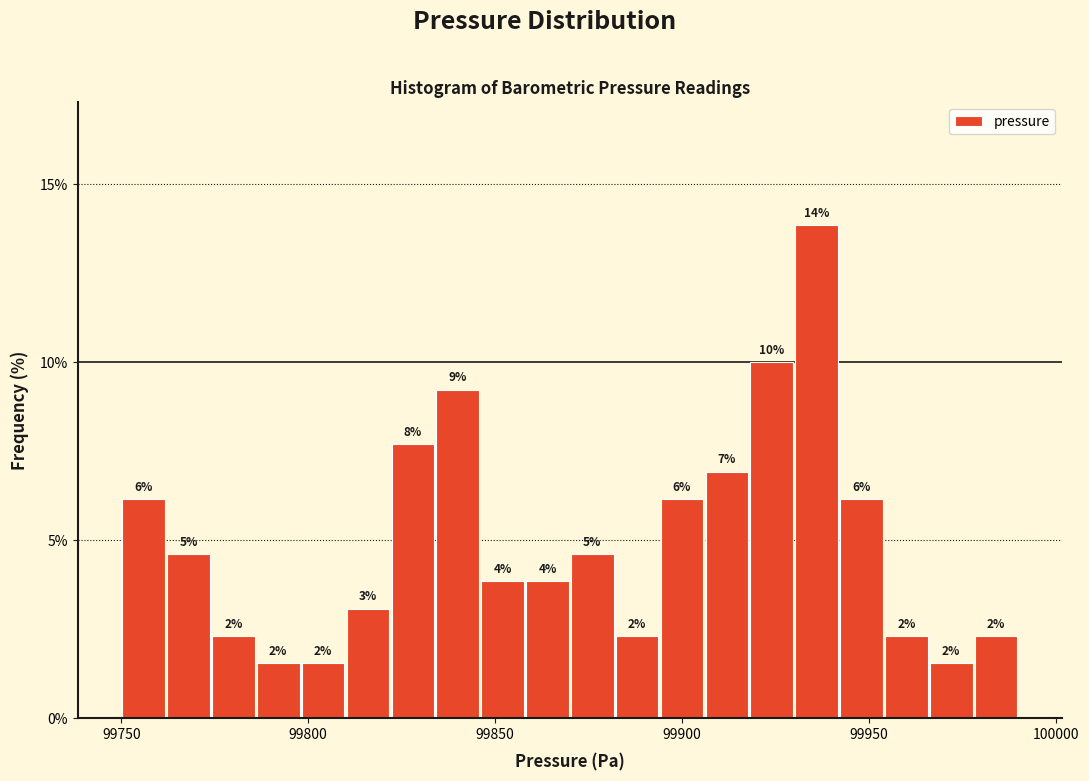

Around what value on the x-axis is the tallest bar? Give the approximate position of its centre, as read against the axis.

99935